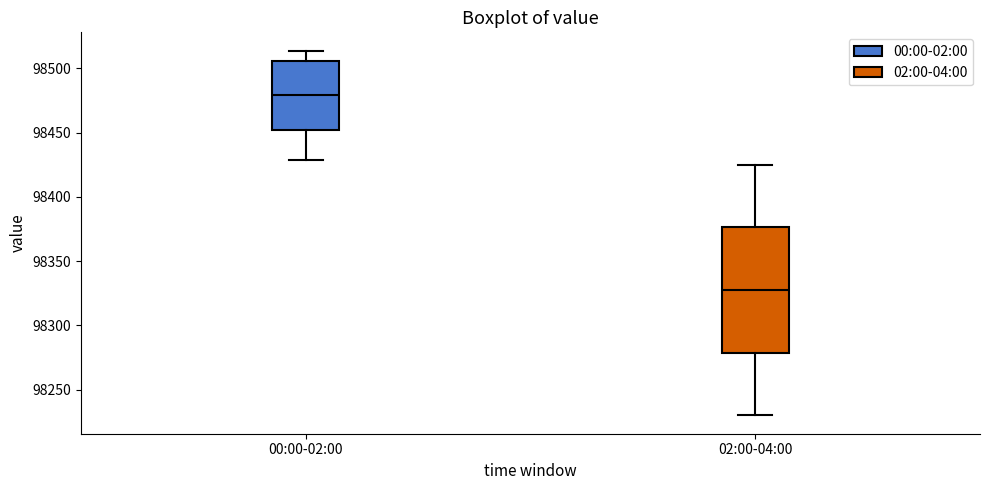

Reading left to right, transcribe this box plot: for each box, give where its median line is, the range the box spans, and where its two whiskers end, as read against the y-axis. The values are not printed on the chart, so give them approximately, as read against the axis.

00:00-02:00: median 98480, box 98450 to 98505, whiskers 98430 to 98515
02:00-04:00: median 98330, box 98280 to 98375, whiskers 98230 to 98425